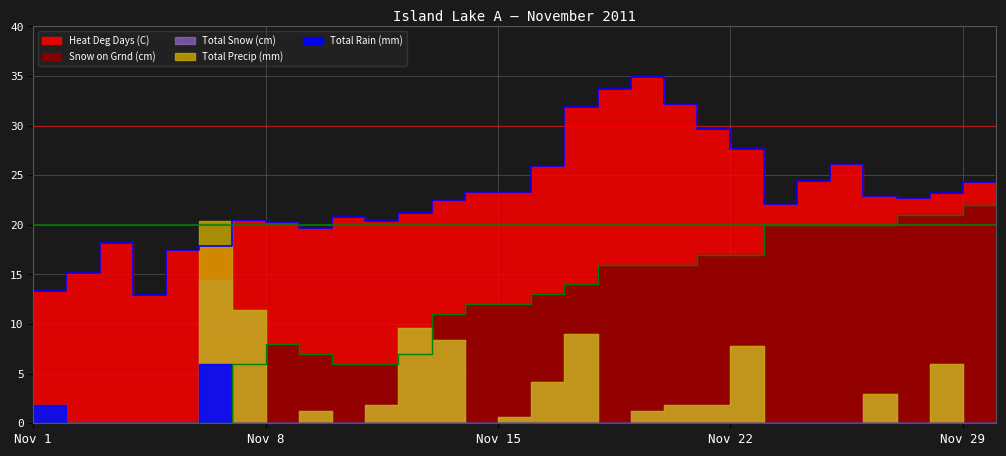

At which label is Heat Deg Days (C) closest to 23?

11-26